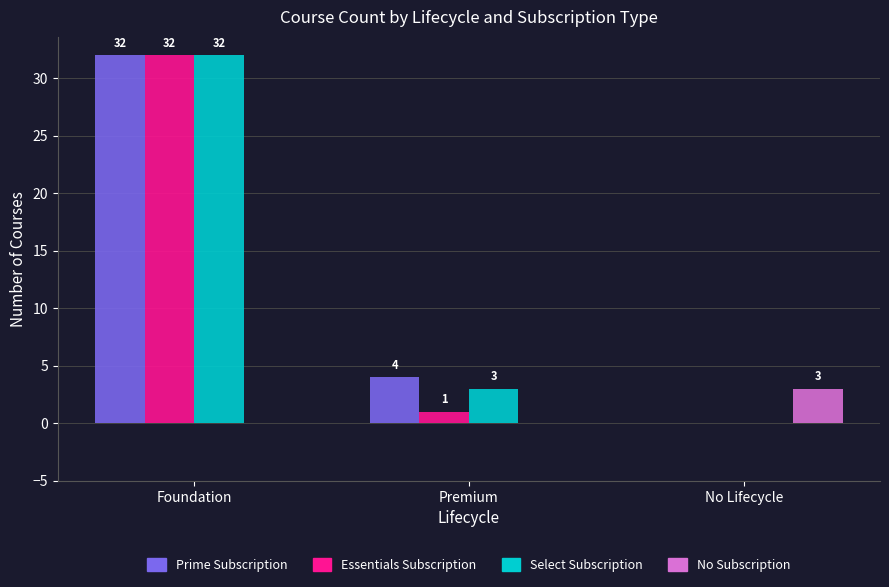

Which category has the highest value in the No Subscription series?

No Lifecycle